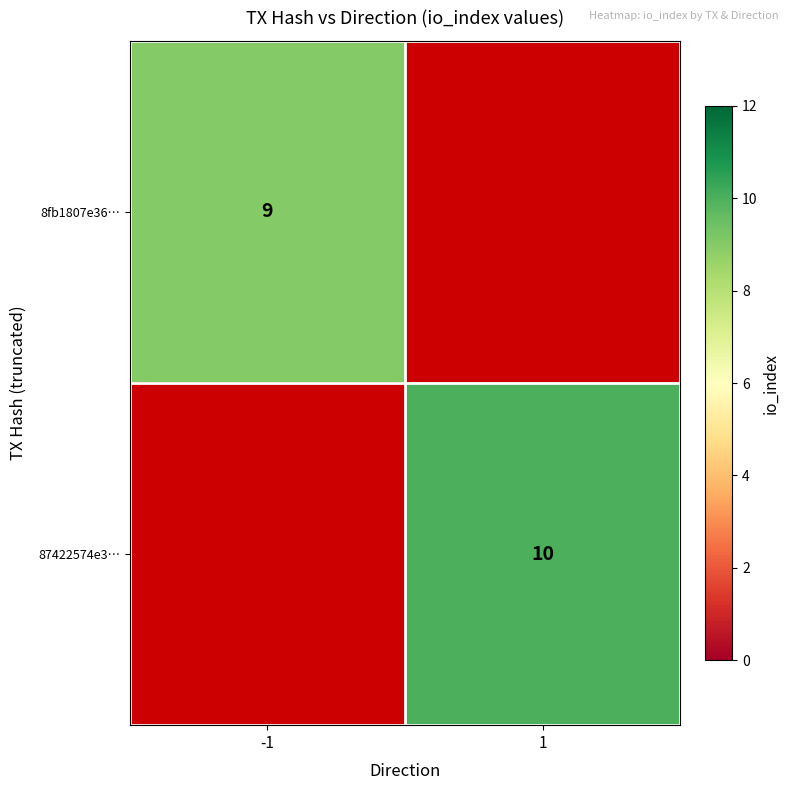

The 8fb1807e36… series shows 16 at -1. True or false?

False